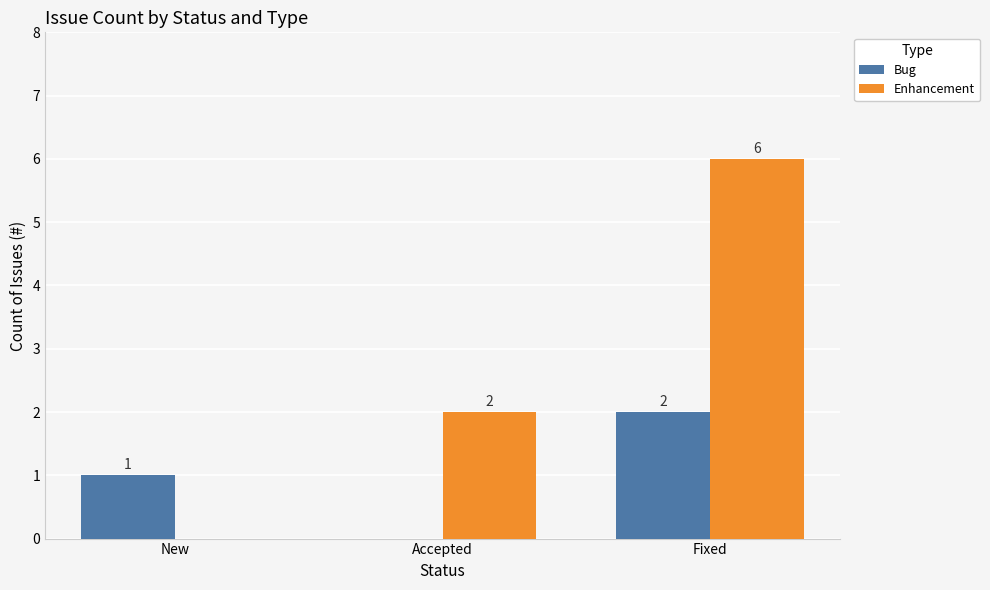

What are all the series names shown in the legend?

Bug, Enhancement